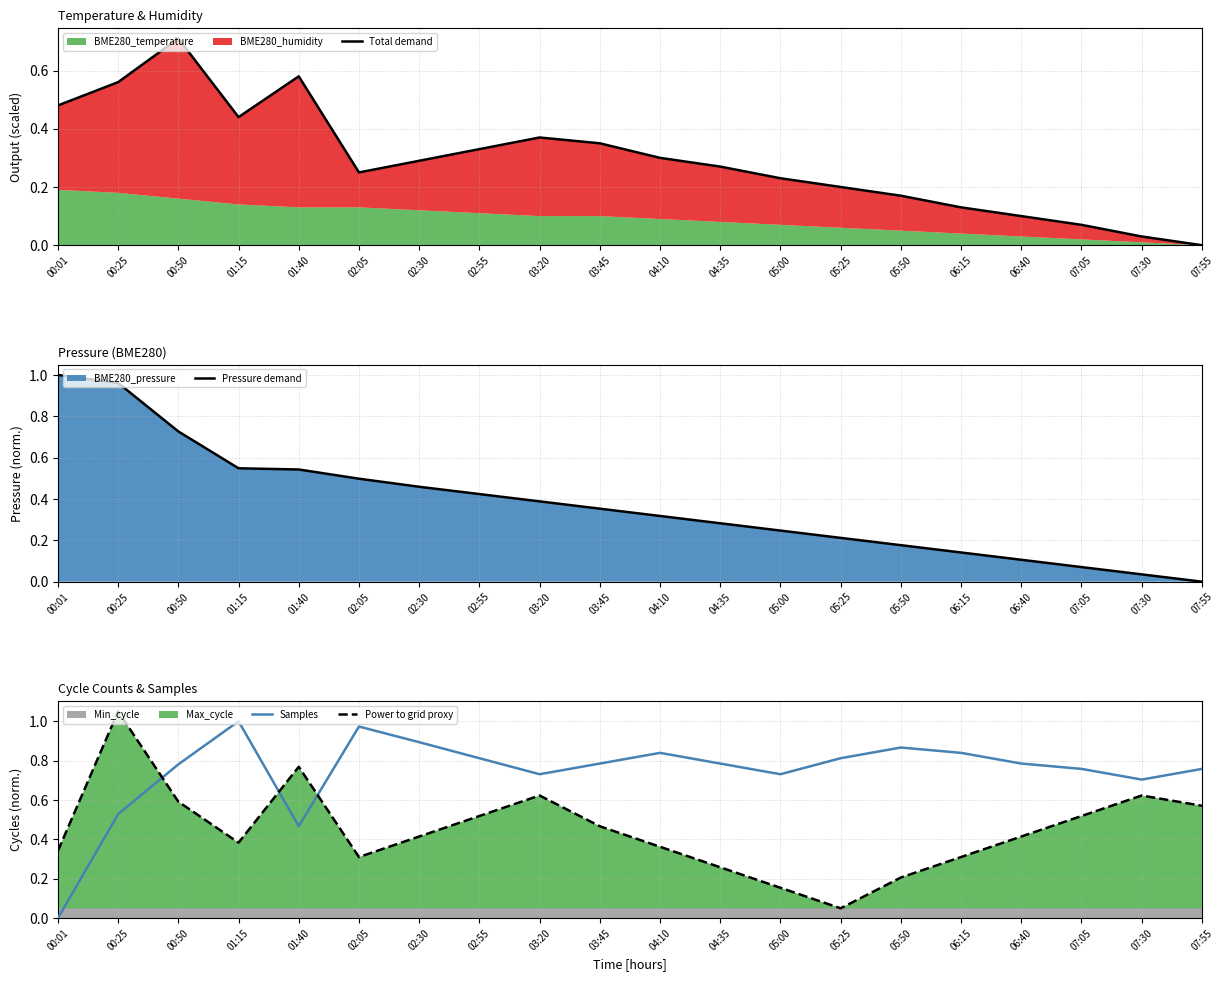

What is the average value of the Samples series?

0.7